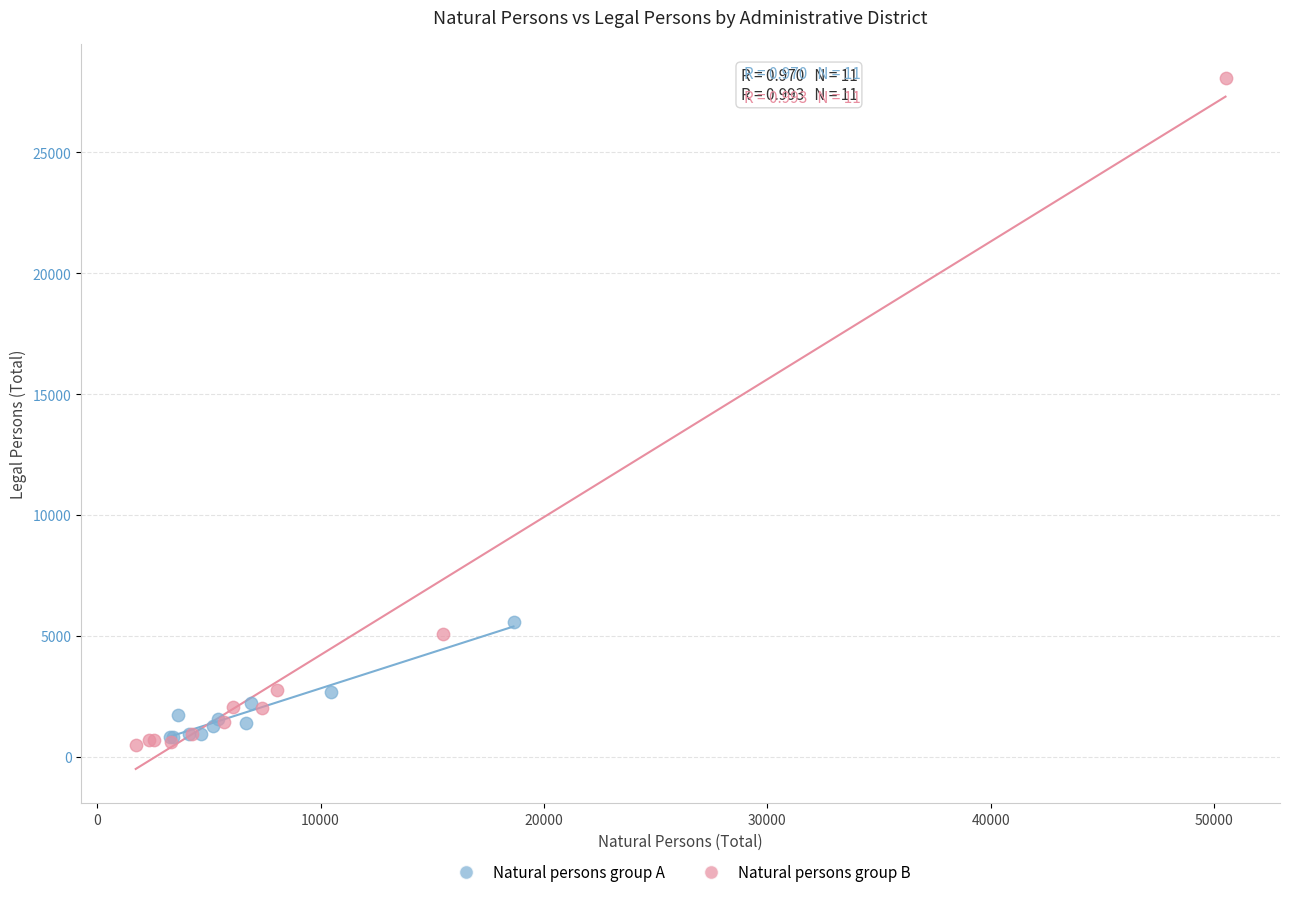

What are all the series names shown in the legend?

Natural persons group A, Natural persons group B